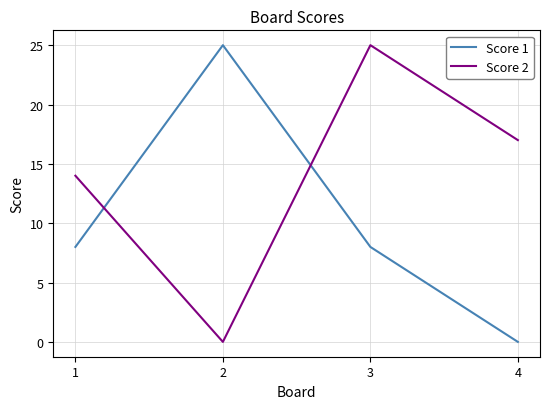

How many lines are shown in the chart?

2